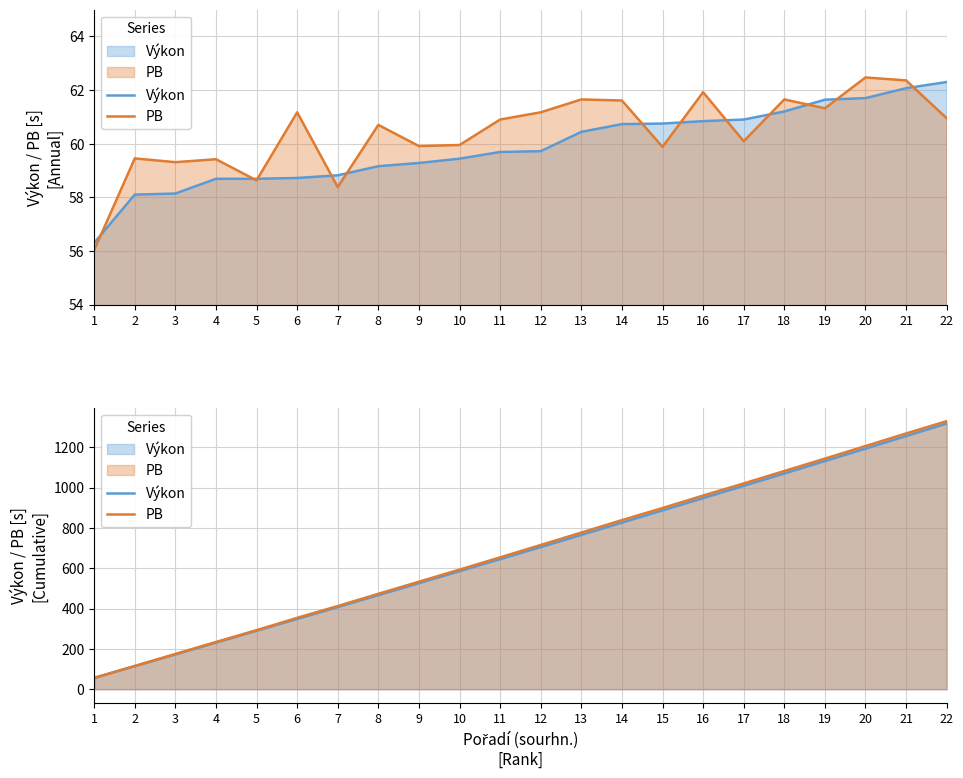

After their last crossing, which series has the higher values: Výkon or PB?

PB